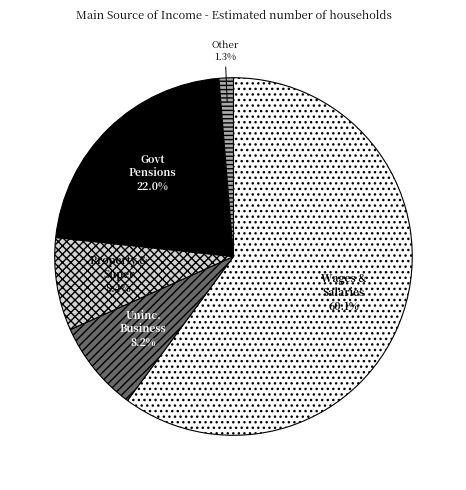

Is there any slice that represents more than half of the pie?

Yes